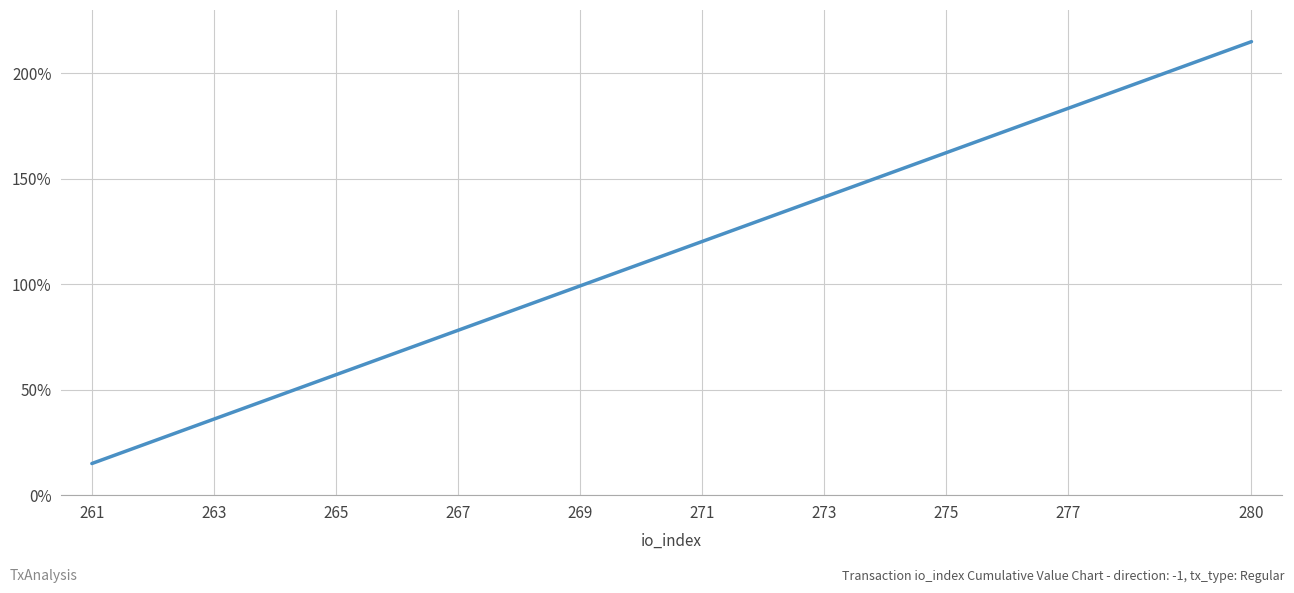

What is the greatest value displayed?

215.0